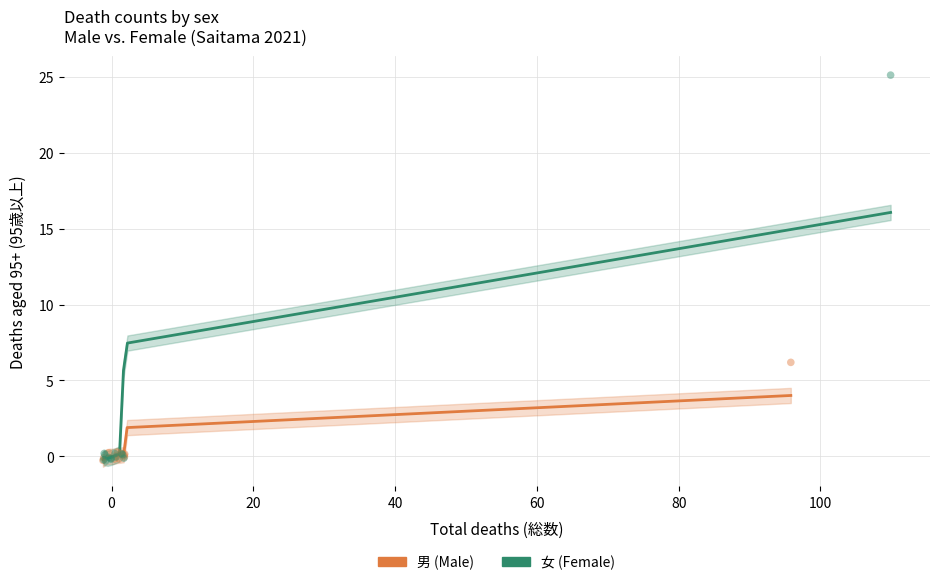

Which series has the widest spread of Y values?

女 (Female)